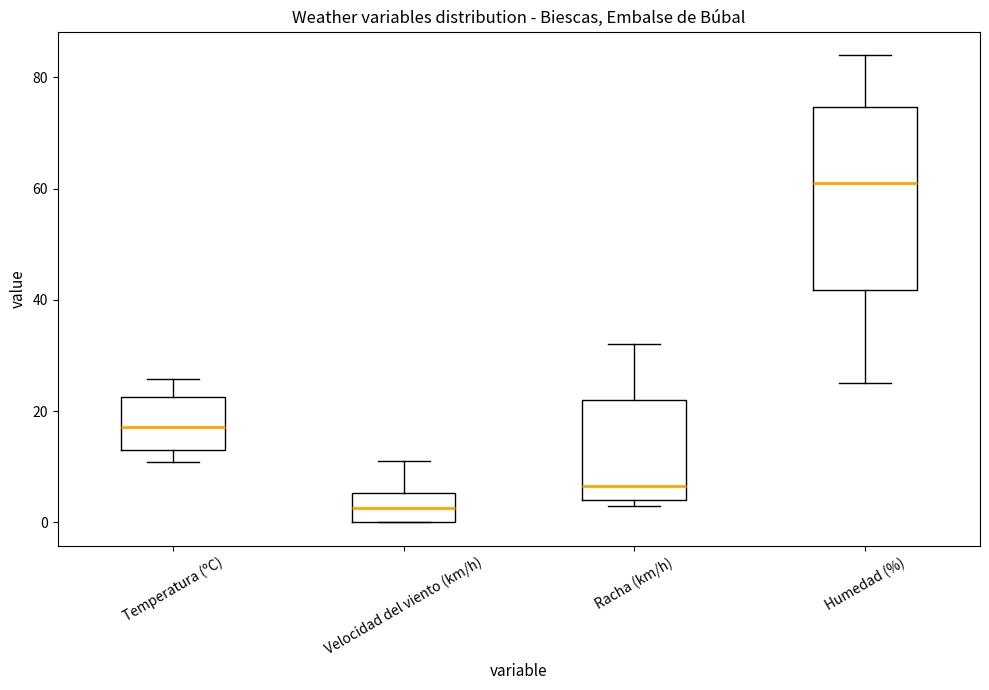

Where does the median line of the box for Humedad (%) sit on the y-axis? The values are not printed on the chart, so give them approximately, as read against the axis.

62